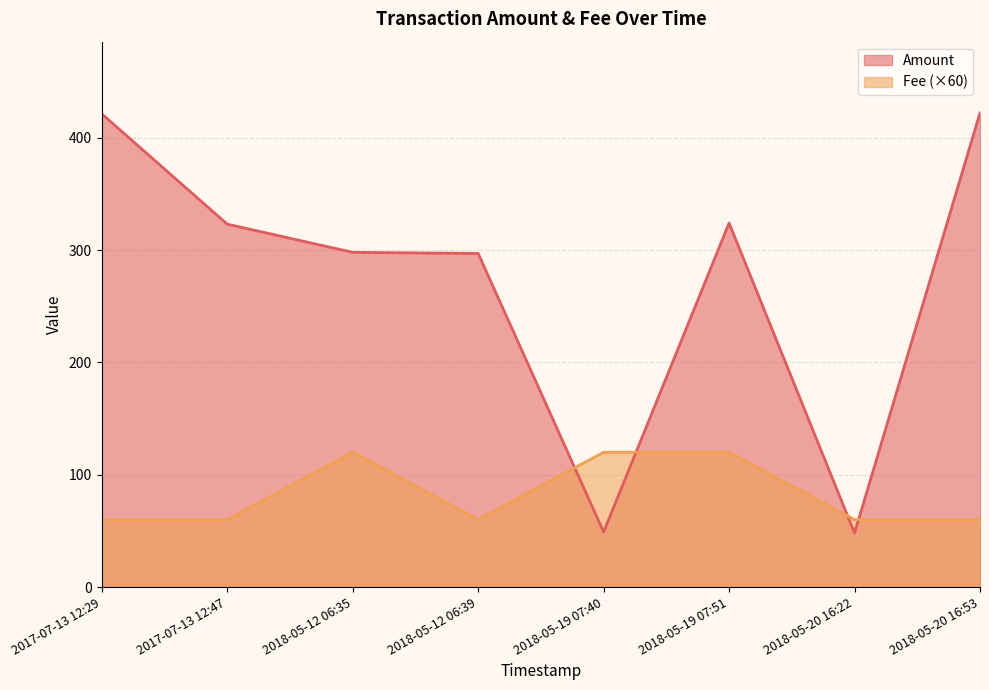

Rank the series by their maximum value, from lowest to highest.

Fee (×60), Amount